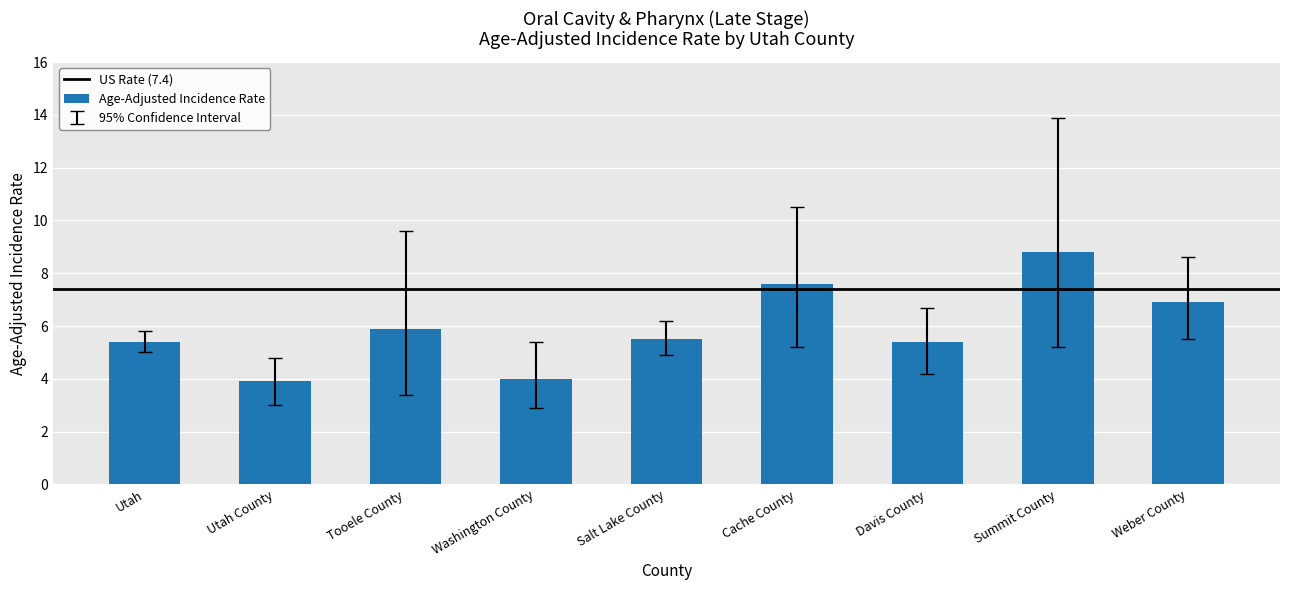

What is the minimum value shown in the chart?

3.9